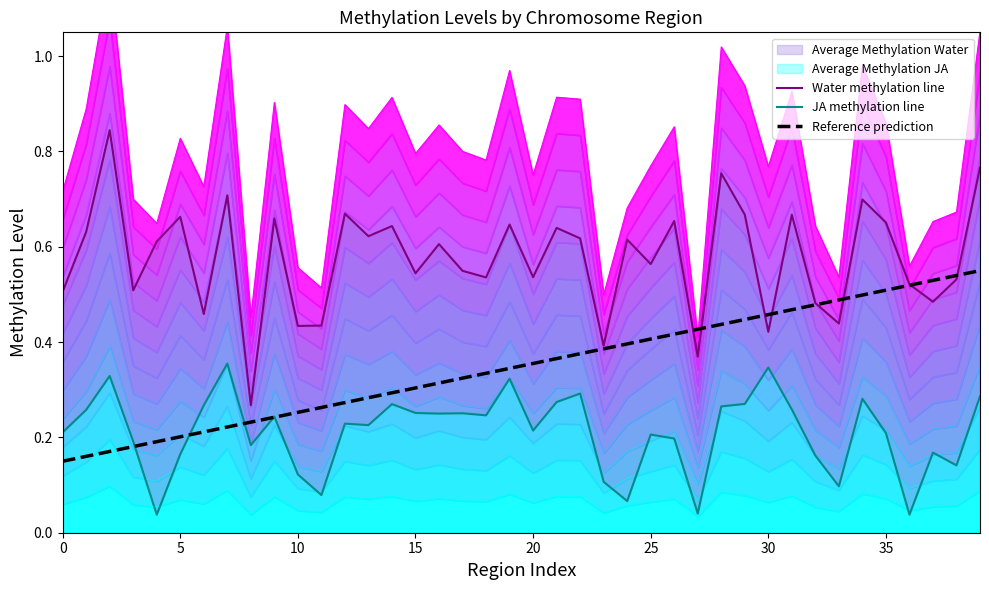

Reading right to left, list all the values displayed in this chart.

Water methylation line: 0.8	0.5	0.5	0.5	0.7	0.7	0.4	0.5	0.7	0.4	0.7	0.8	0.4	0.7	0.6	0.6	0.4	0.6	0.6	0.5	0.6	0.5	0.5	0.6	0.5	0.6	0.6	0.7	0.4	0.4	0.7	0.3	0.7	0.5	0.7	0.6	0.5	0.8	0.6	0.5
JA methylation line: 0.3	0.1	0.2	0.0	0.2	0.3	0.1	0.2	0.3	0.3	0.3	0.3	0.0	0.2	0.2	0.1	0.1	0.3	0.3	0.2	0.3	0.2	0.3	0.2	0.3	0.3	0.2	0.2	0.1	0.1	0.2	0.2	0.4	0.3	0.2	0.0	0.2	0.3	0.3	0.2
Reference prediction: 0.6	0.5	0.5	0.5	0.5	0.5	0.5	0.5	0.5	0.5	0.4	0.4	0.4	0.4	0.4	0.4	0.4	0.4	0.4	0.4	0.3	0.3	0.3	0.3	0.3	0.3	0.3	0.3	0.3	0.3	0.2	0.2	0.2	0.2	0.2	0.2	0.2	0.2	0.2	0.1